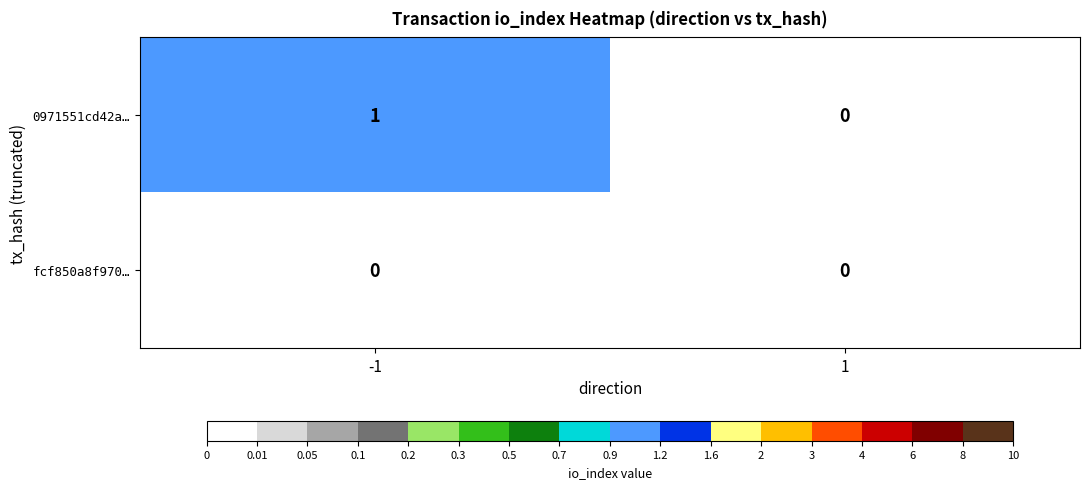

Between -1 and 1, which series saw the biggest shift?

0971551cd42a…